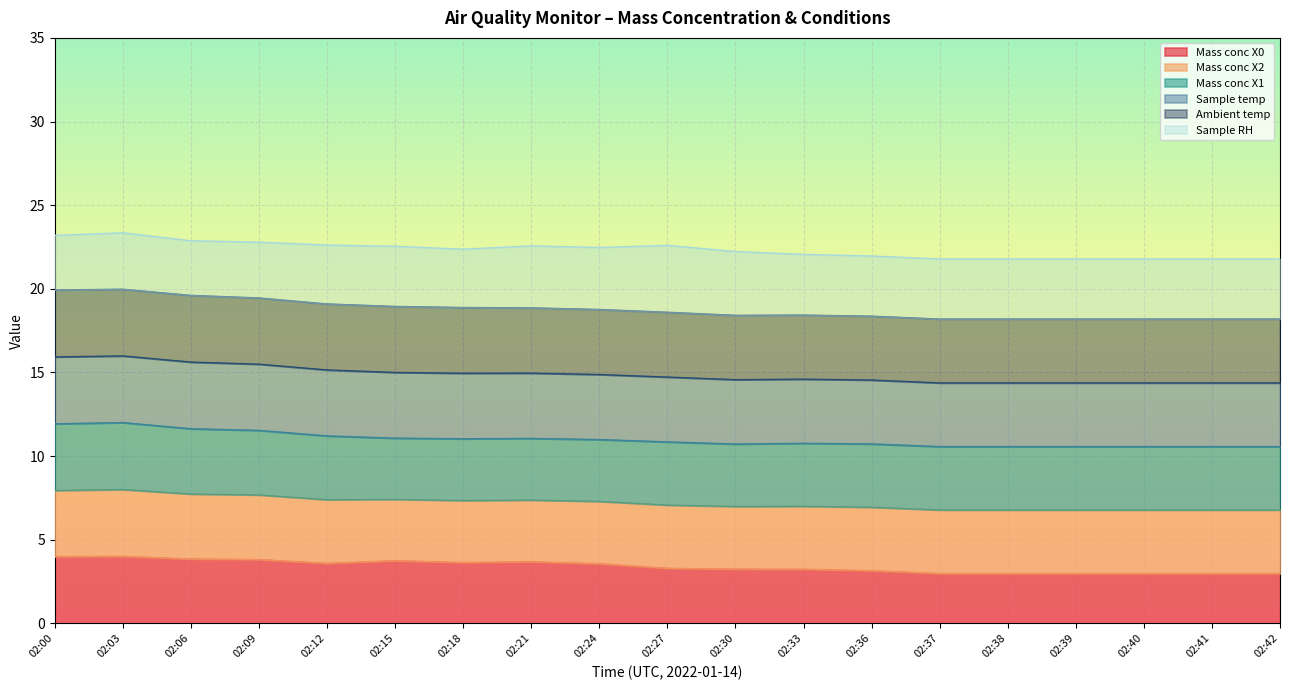

What is the approximate value of Mass conc X0 at 02:18?

3.6